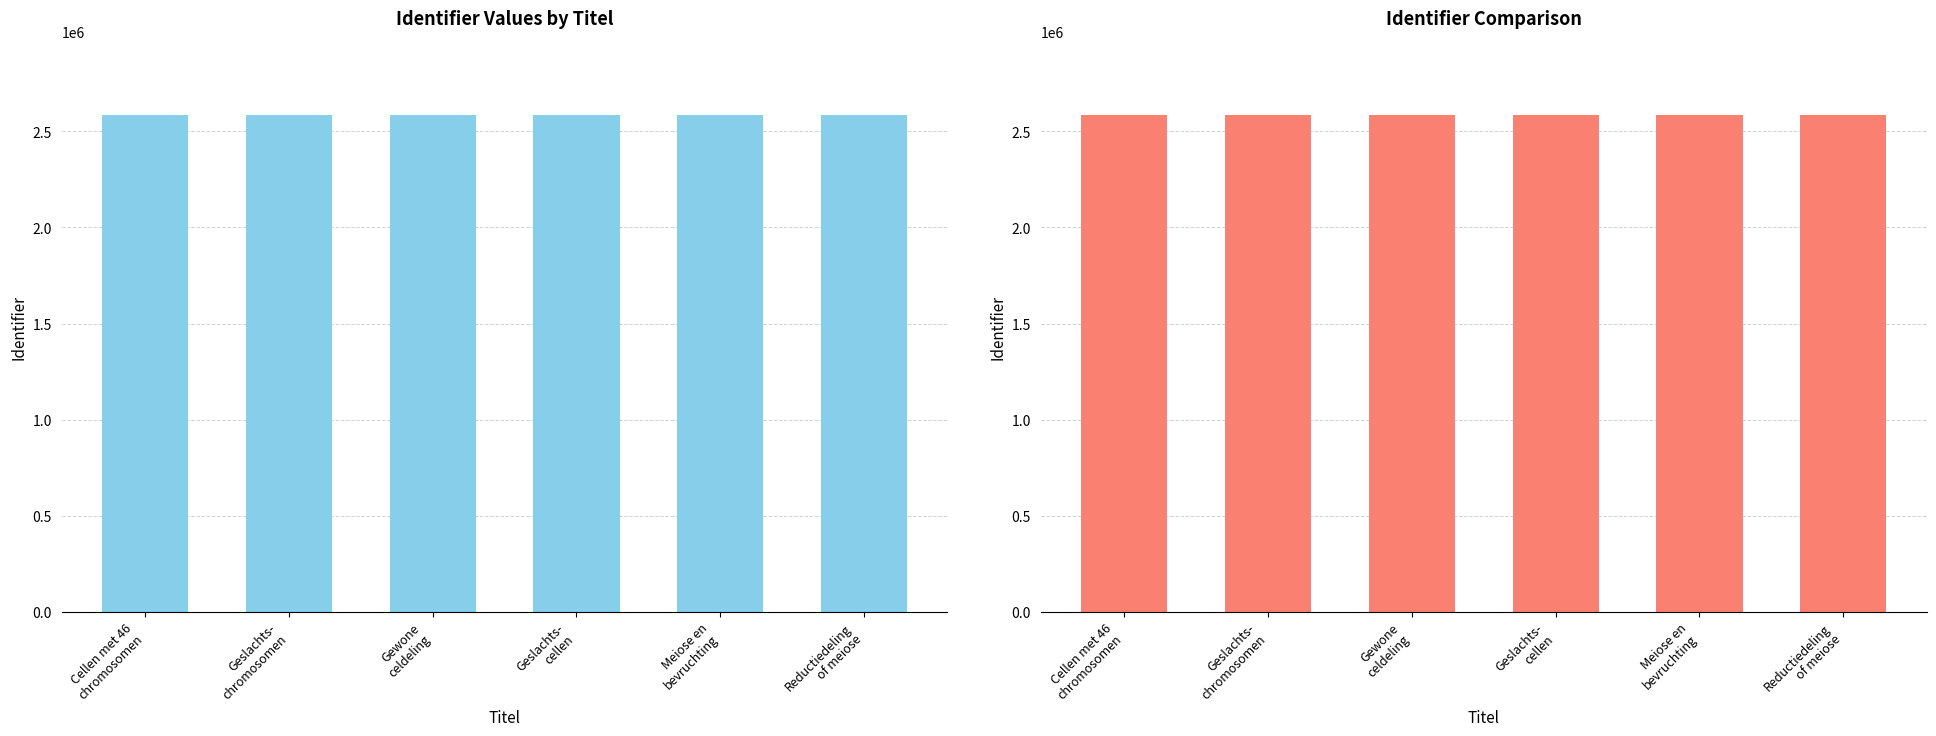

At which label is the value closest to 2582768?

Gewone
celdeling